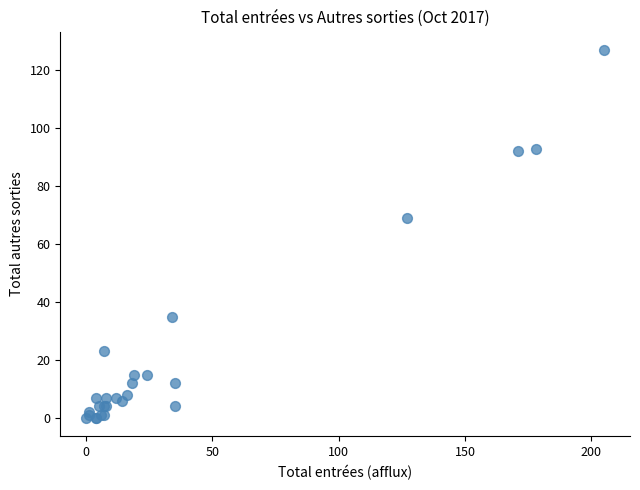

What Y value in the scatter plot is closest to 63?

69